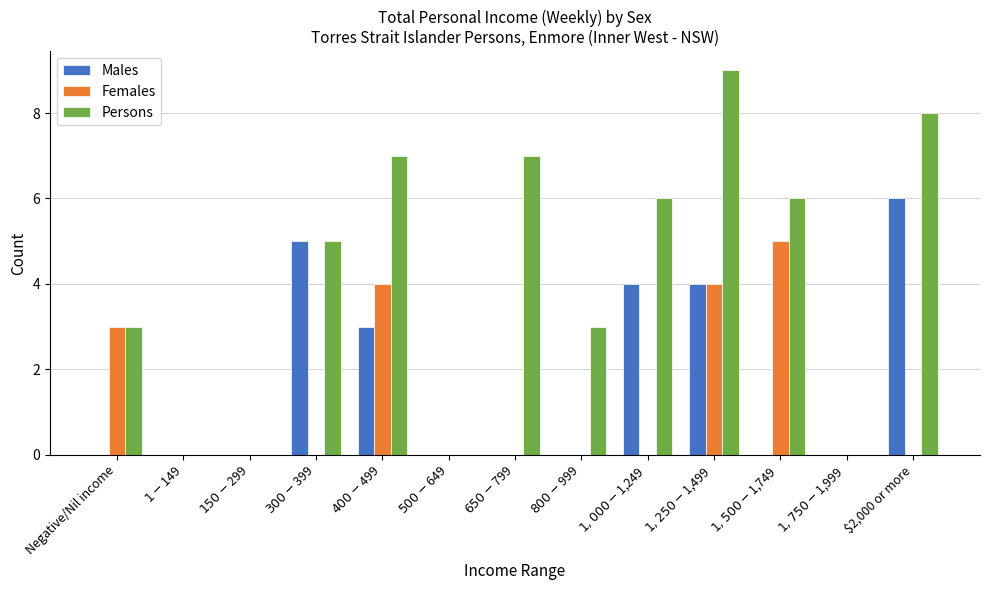

At which label does Females reach its peak?

$1,500-$1,749